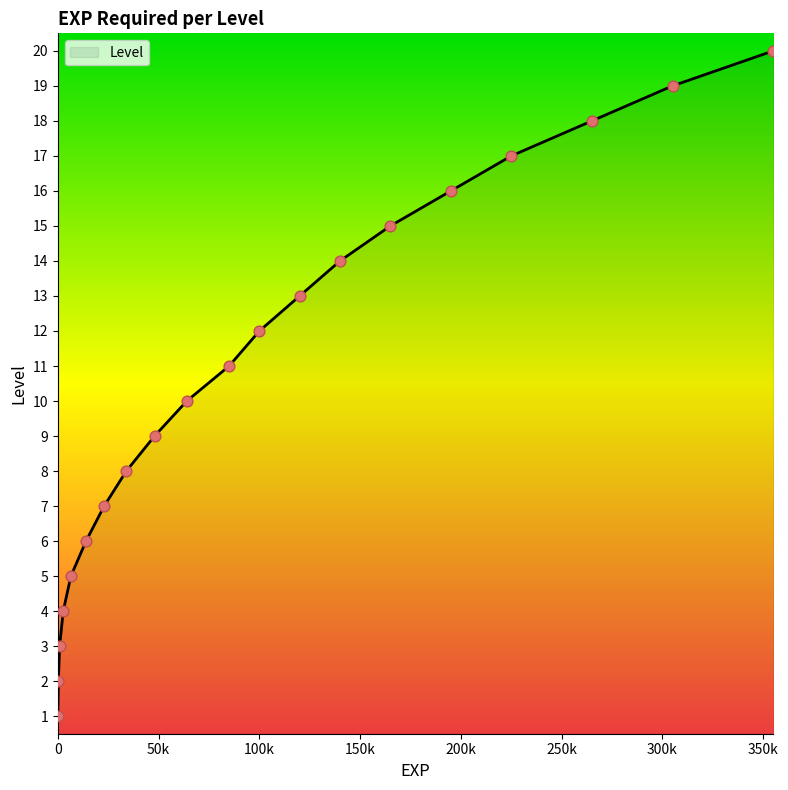

What is the greatest value displayed?

20